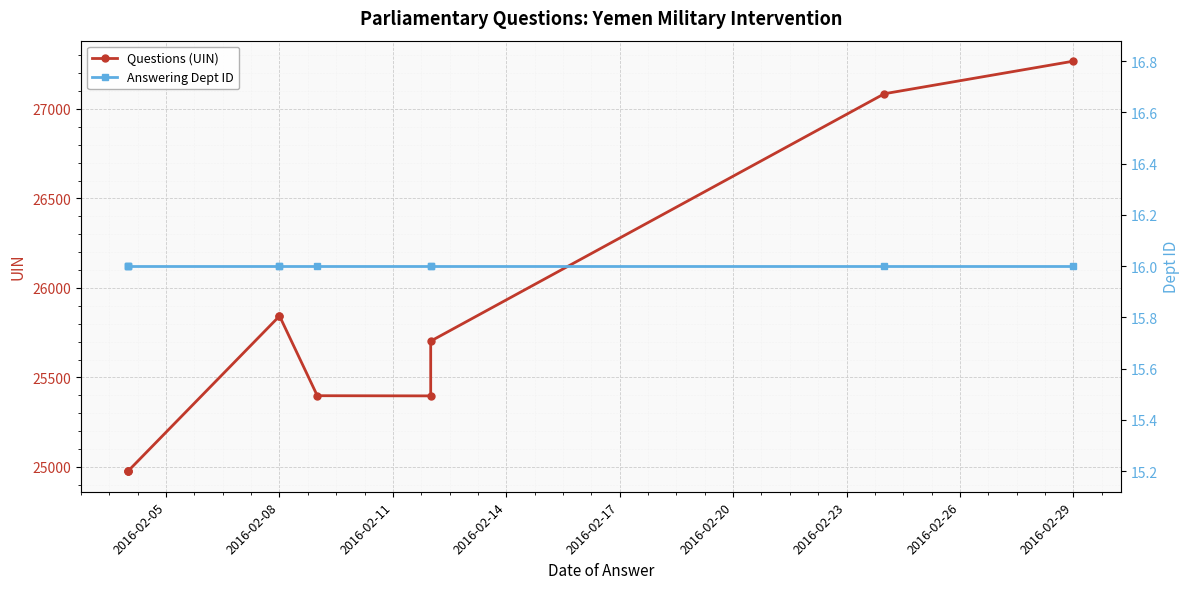

The Questions (UIN) series shows 15535 at 2016-02-08. True or false?

False